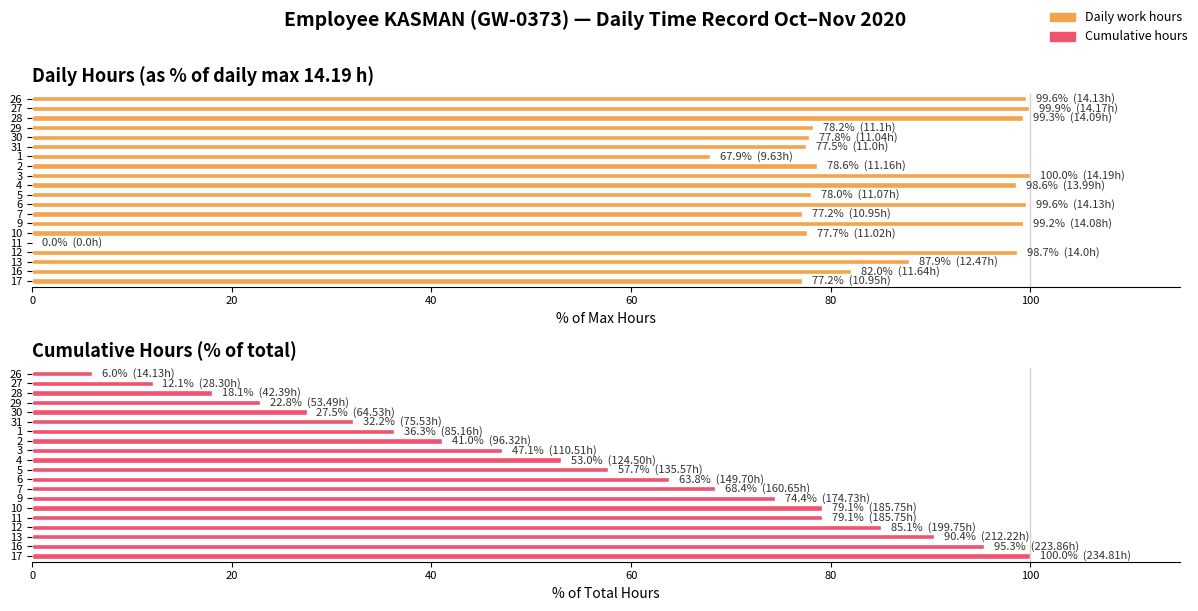

How many data points in Cumulative Hours are less than 57?

10